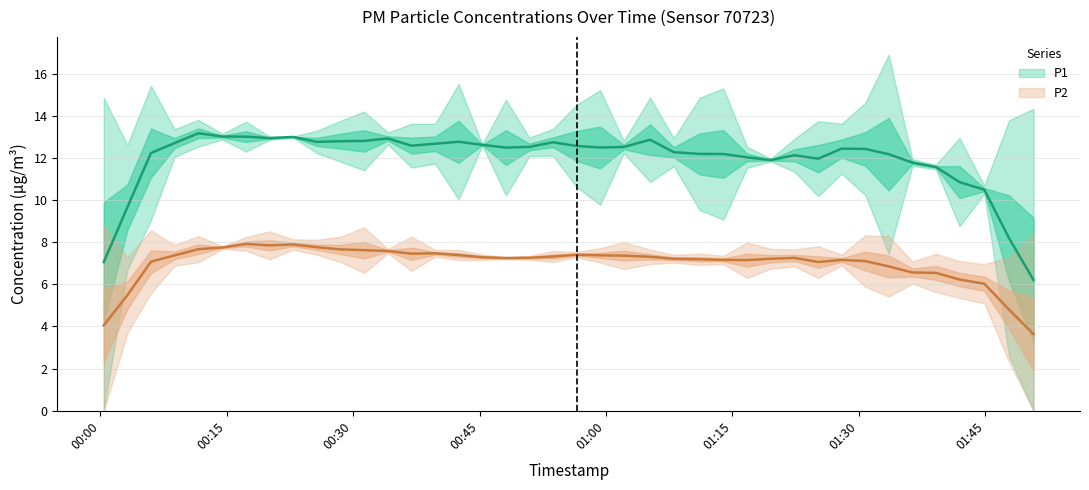

True or false: P1 has more than 2 interior local peaks.

True